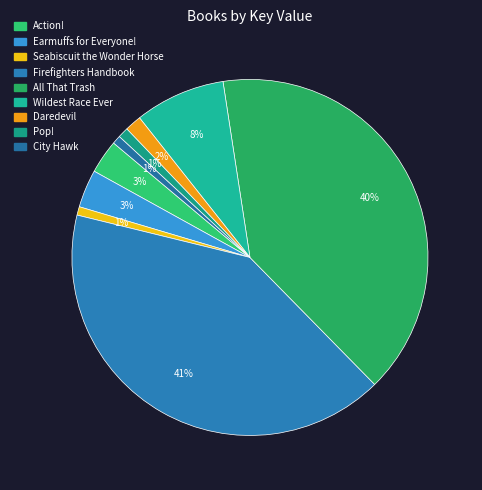

Is there a majority slice in this chart?

No